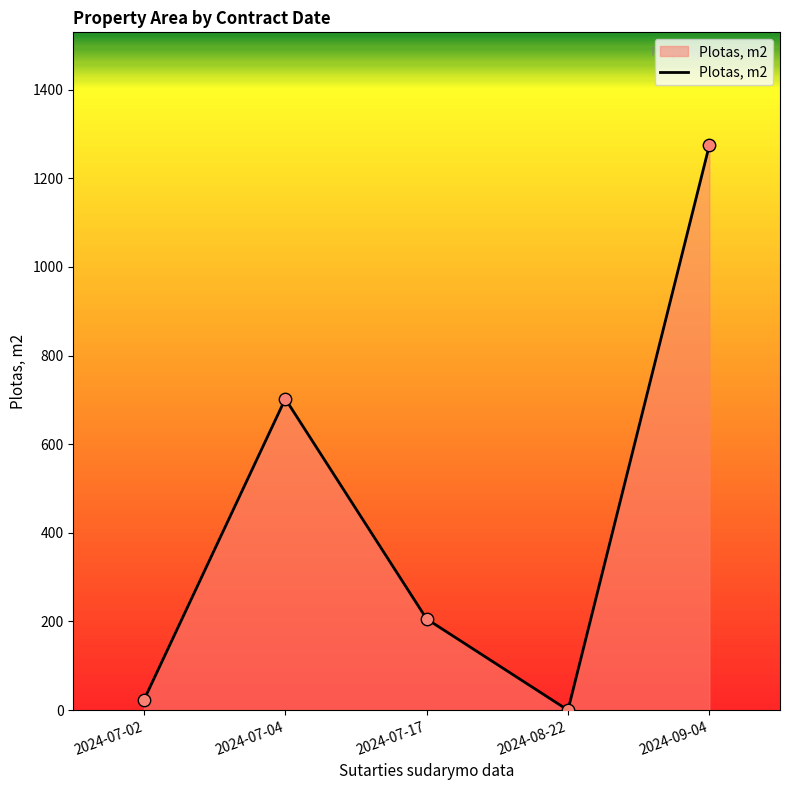

Approximately how many times larger is the value at 2024-09-04 compared to 2024-07-17?

6.2